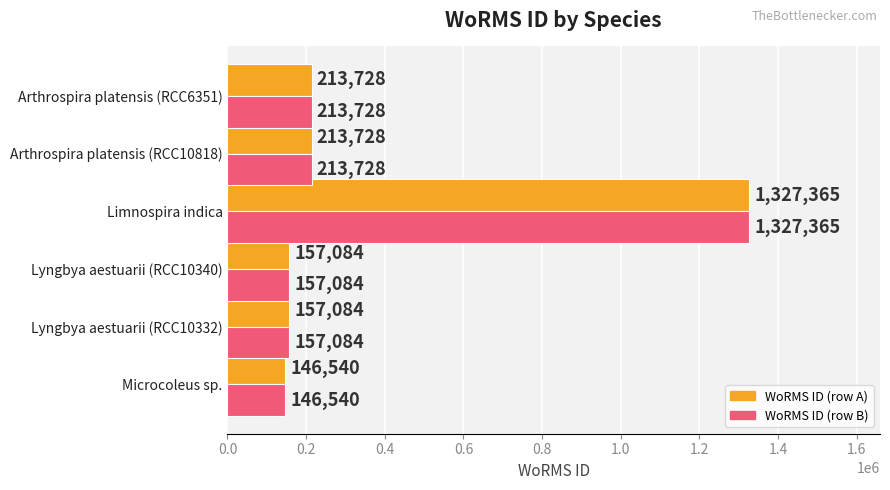

At which category is the sum across all series the highest?

Limnospira indica